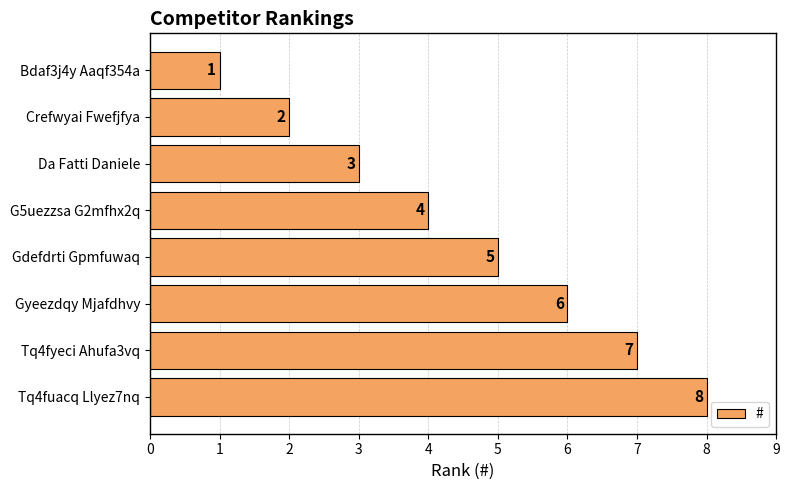

List the labels in order of value, largest first.

Tq4fuacq Llyez7nq, Tq4fyeci Ahufa3vq, Gyeezdqy Mjafdhvy, Gdefdrti Gpmfuwaq, G5uezzsa G2mfhx2q, Da Fatti Daniele, Crefwyai Fwefjfya, Bdaf3j4y Aaqf354a